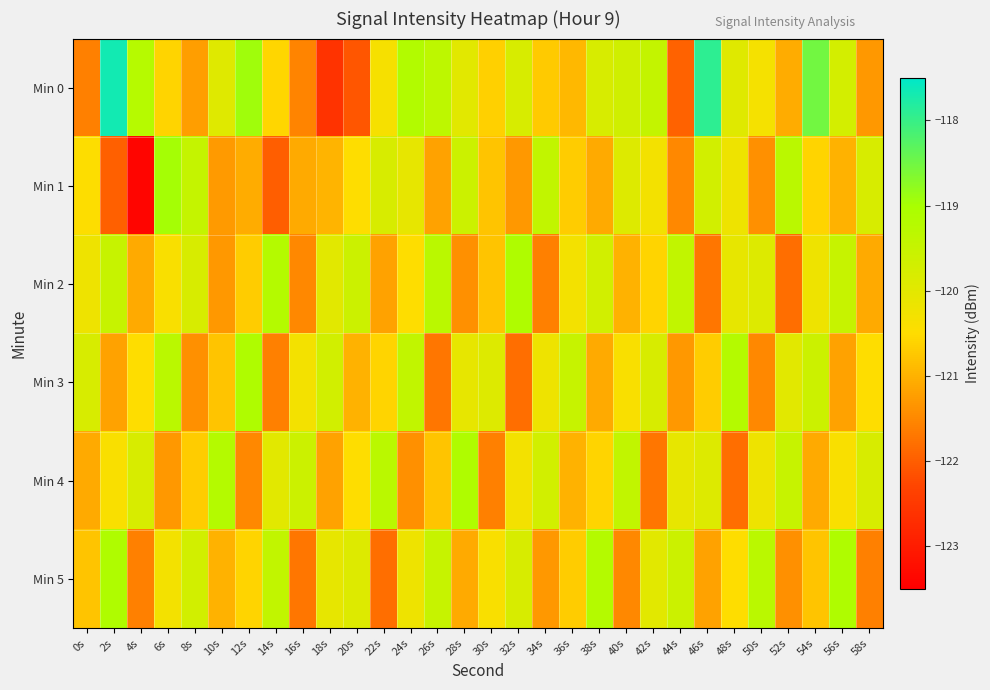

Rank the series at 22s from highest to lowest value.

Min 4, Min 1, Min 0, Min 3, Min 2, Min 5